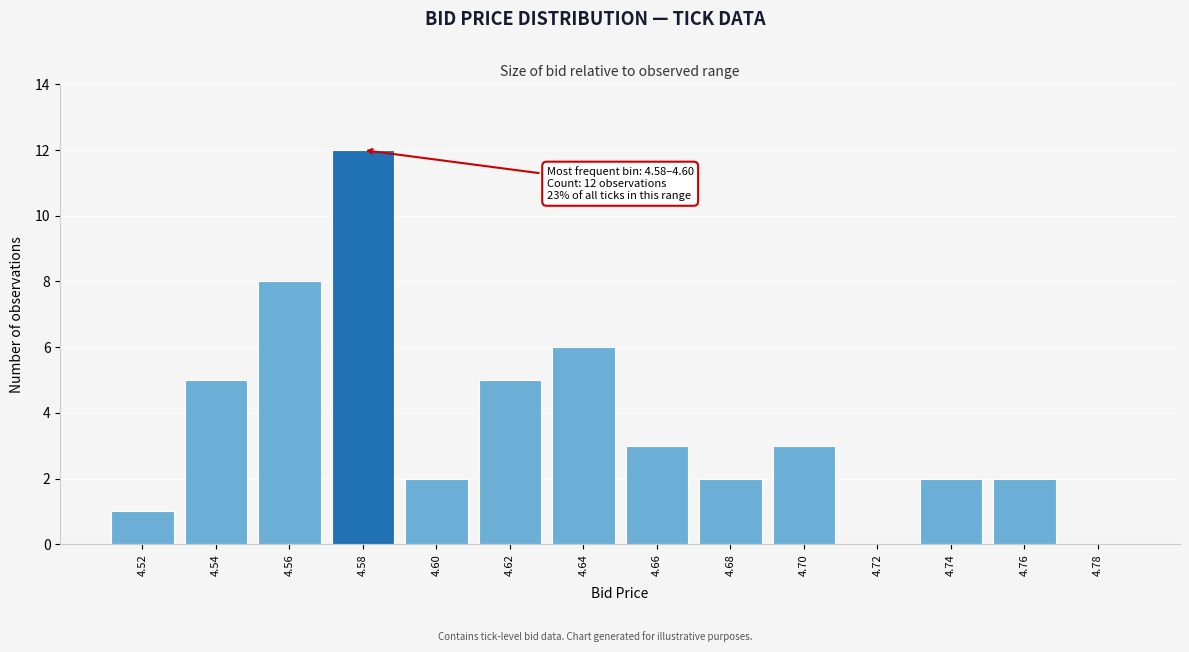

Reading left to right, what are all the values shown in this chart?

4.52=1	4.54=5	4.56=8	4.58=12	4.60=2	4.62=5	4.64=6	4.66=3	4.68=2	4.70=3	4.72=0	4.74=2	4.76=2	4.78=0